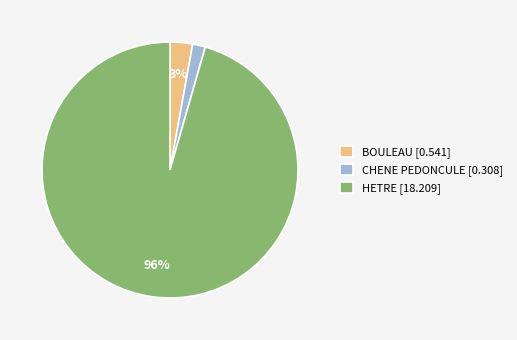

To the nearest percent, what is the average slice percentage?

33%